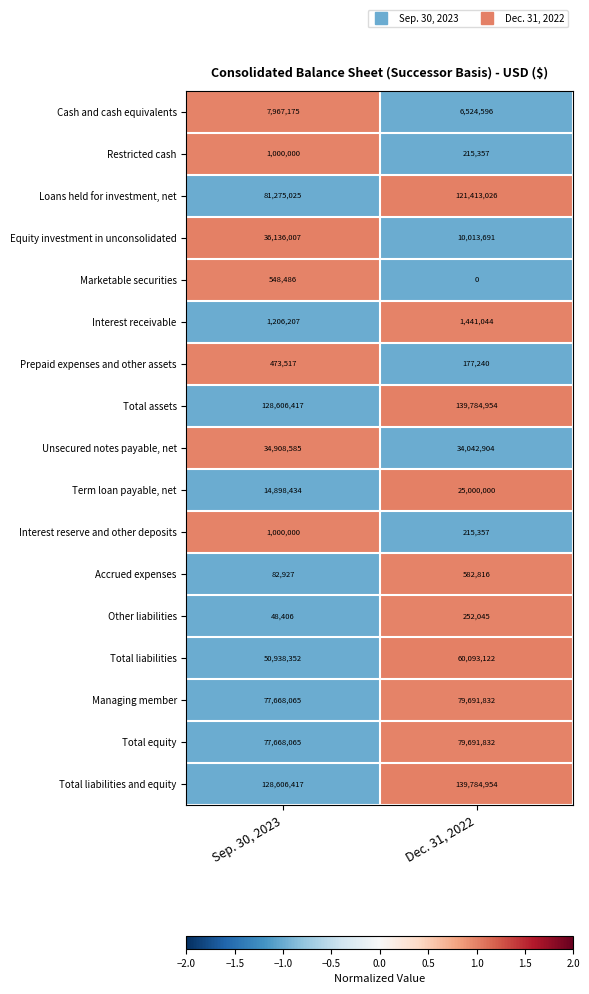

What is the greatest value displayed?

139784954